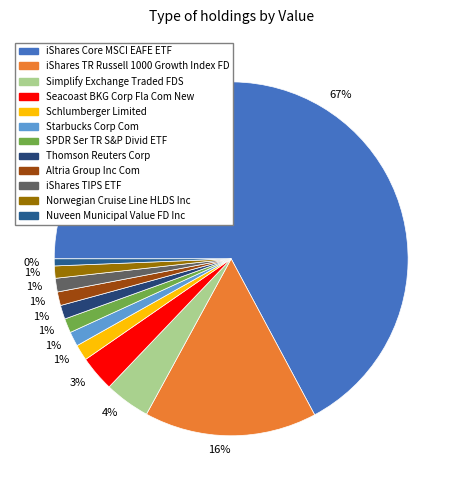

To the nearest percent, what is the difference between the Schlumberger Limited and iShares Core MSCI EAFE ETF slice percentages?

66%